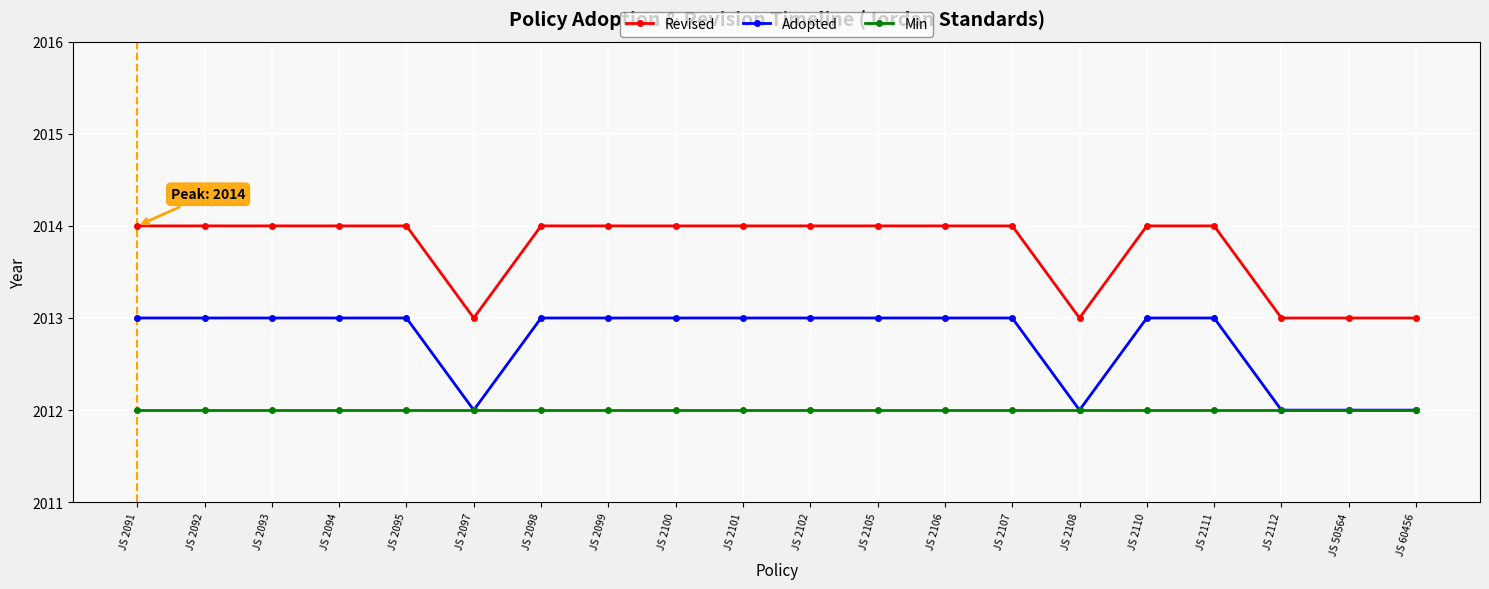

Rank the series by their average value, from lowest to highest.

Min, Adopted, Revised